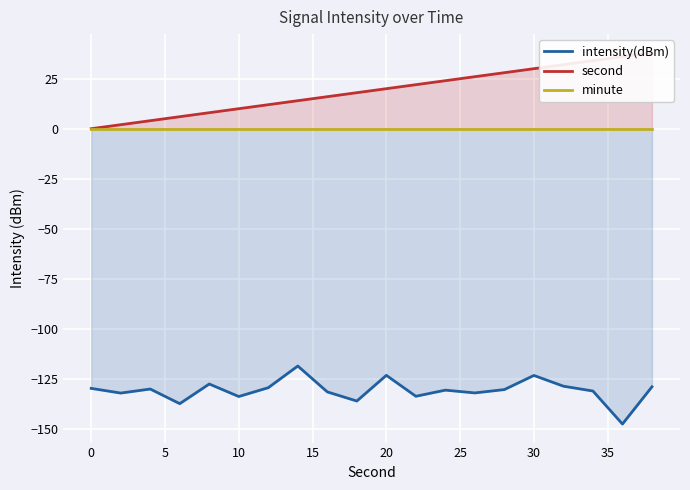

At how many categories does at least one series exceed -30?

20